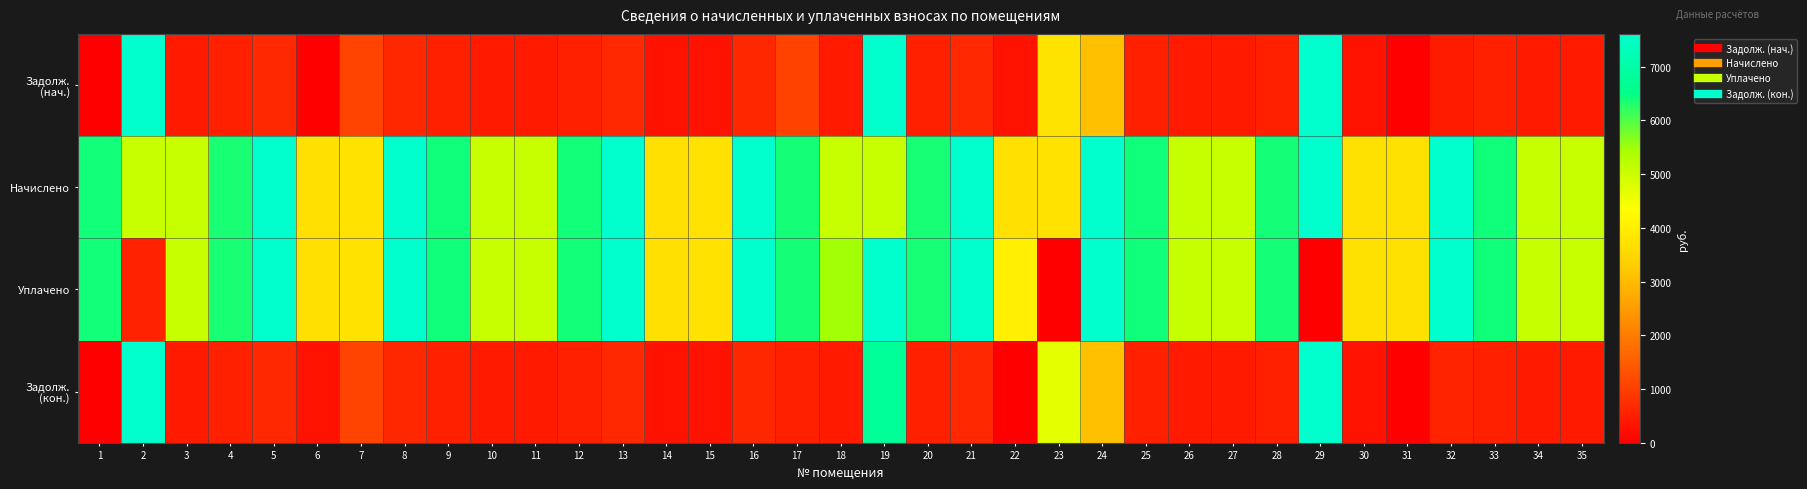

Which has a higher value, 16 or 18?

16